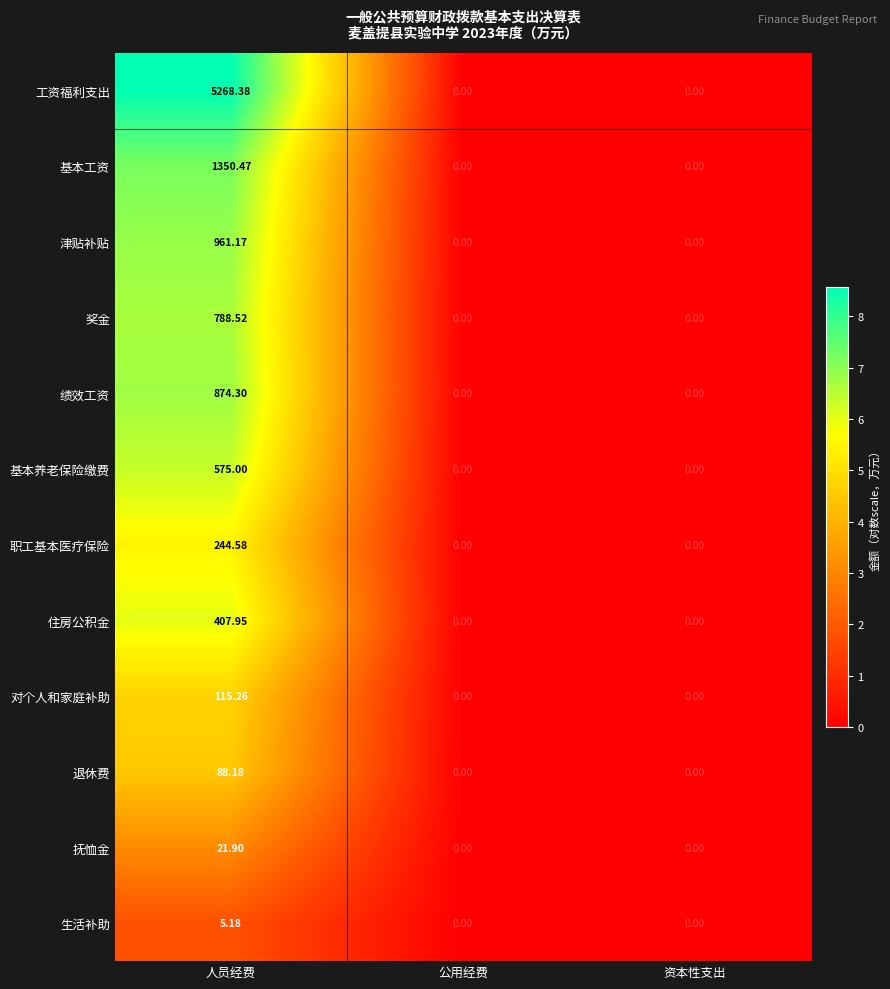

Rank the series by their maximum value, from lowest to highest.

生活补助, 抚恤金, 退休费, 对个人和家庭补助, 职工基本医疗保险, 住房公积金, 基本养老保险缴费, 奖金, 绩效工资, 津贴补贴, 基本工资, 工资福利支出